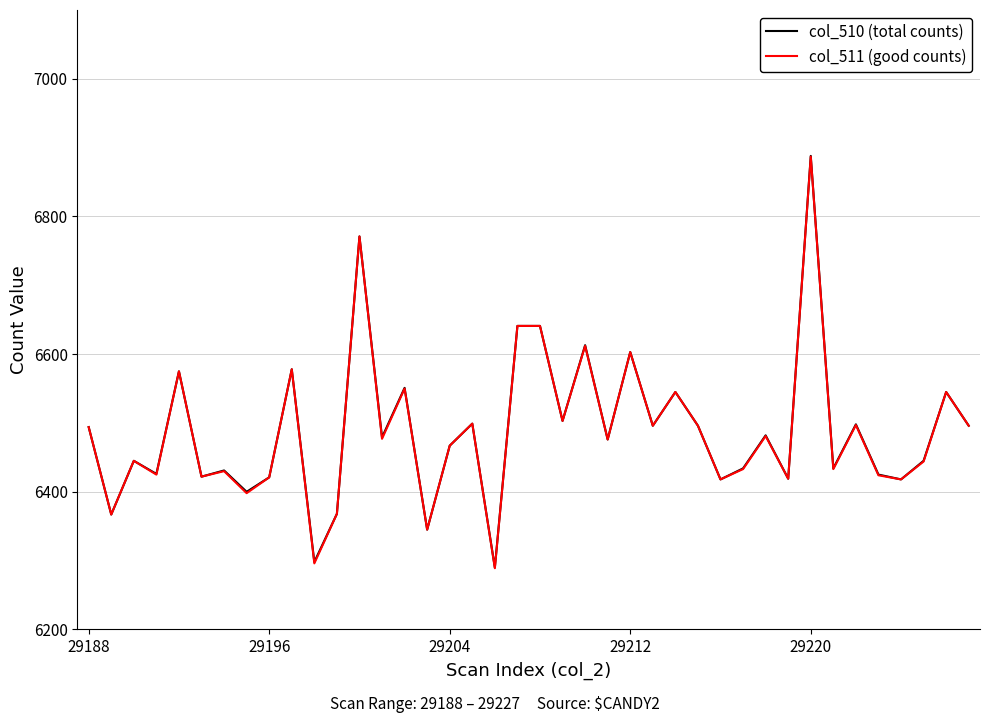

What is the highest value of the col_511 (good counts) series?

6887